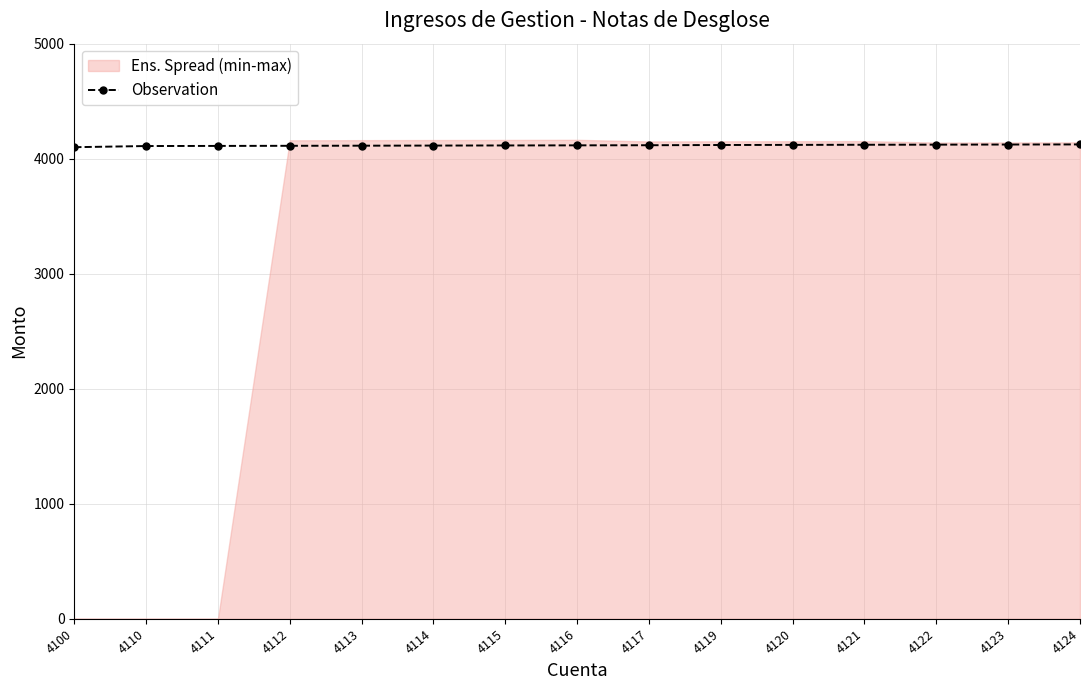

Rank the categories by value from lowest to highest.

4100, 4110, 4111, 4112, 4113, 4114, 4115, 4116, 4117, 4119, 4120, 4121, 4122, 4123, 4124